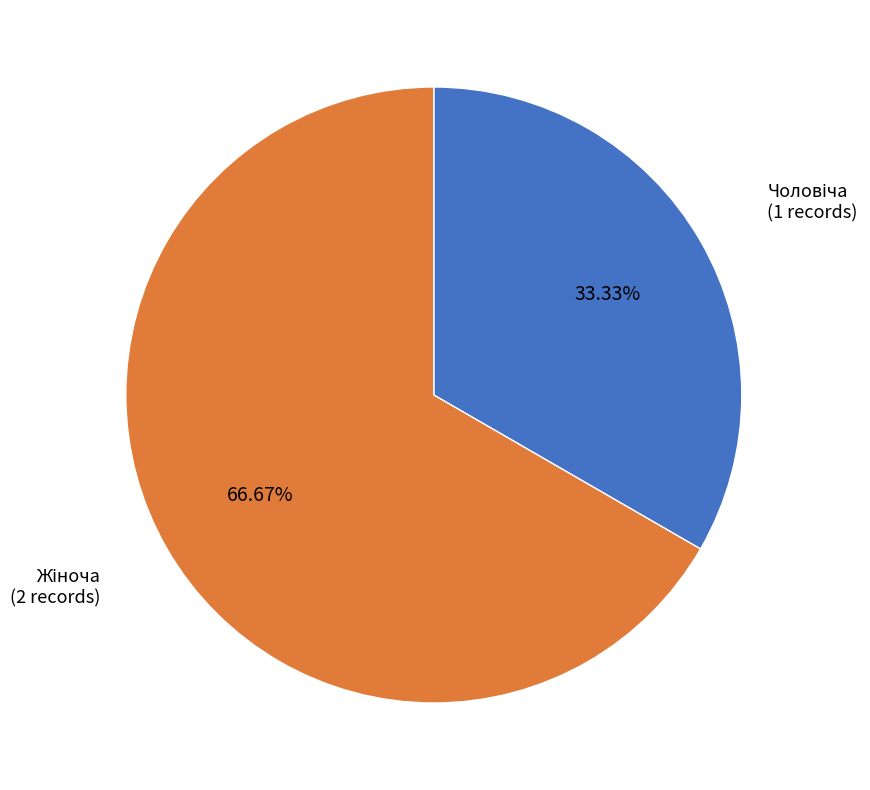

Is there any slice that represents more than half of the pie?

Yes